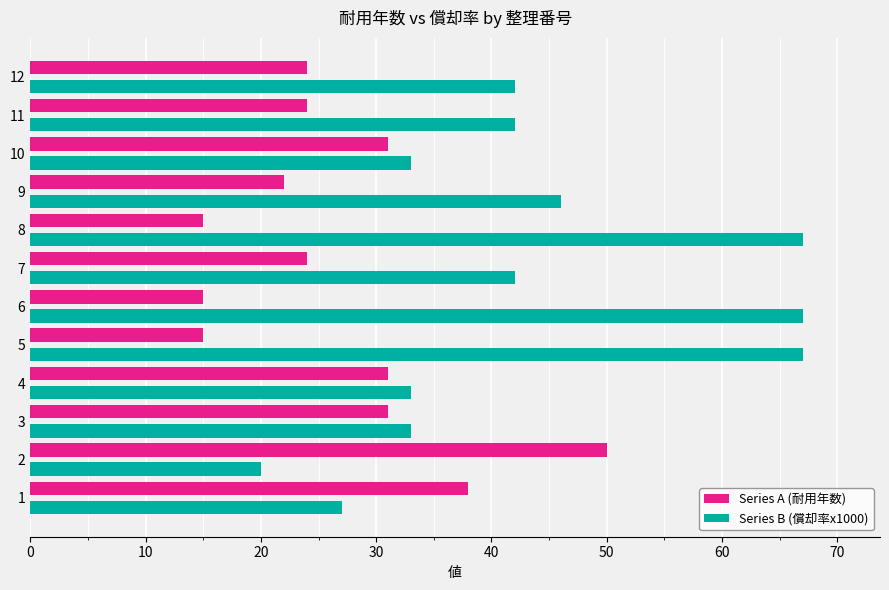

Count the number of categories in the chart.

12